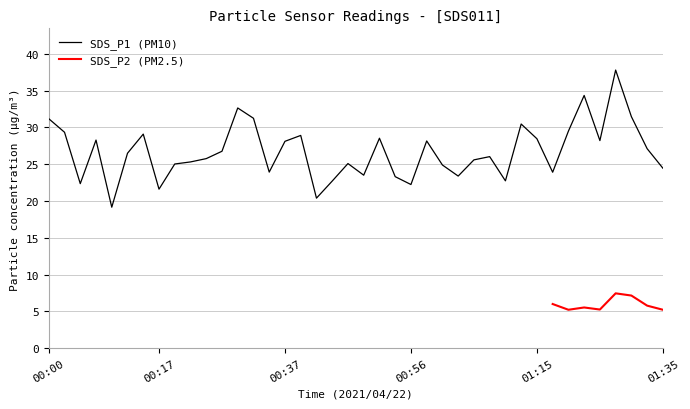

What value does the data have at 01:06?

25.6